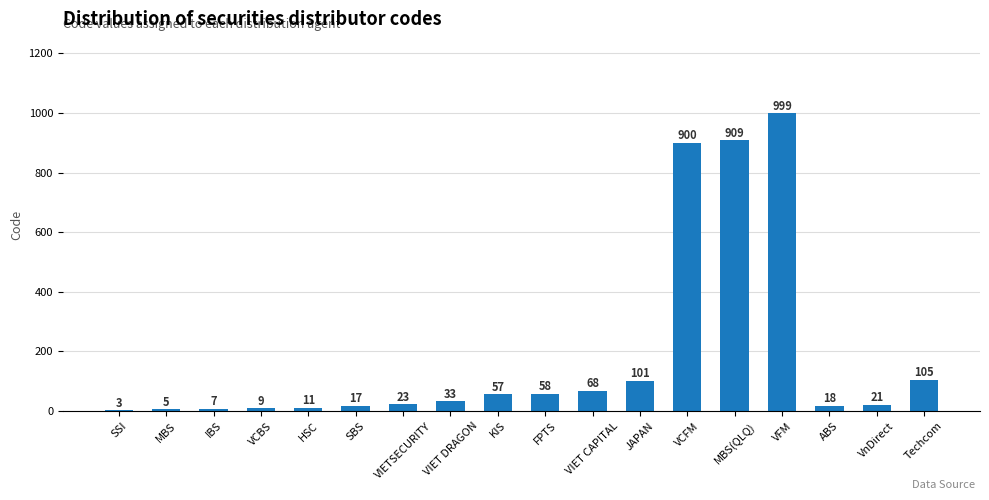

Which has a higher value, VFM or IBS?

VFM